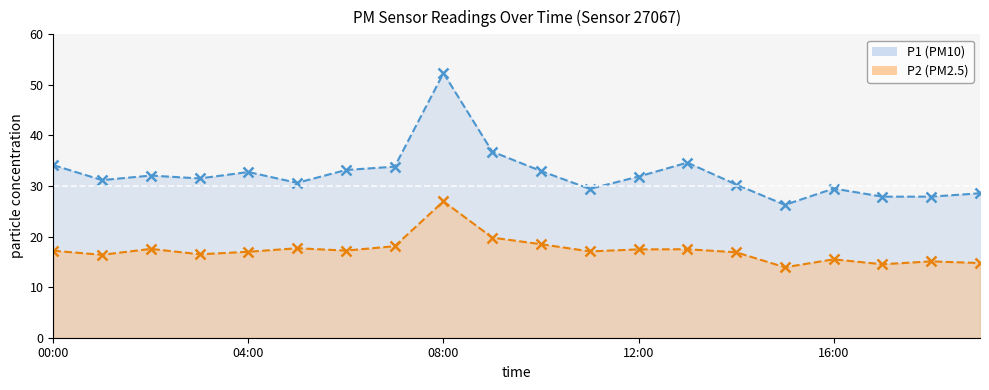

True or false: P2 and P1 intersect in this chart.

False